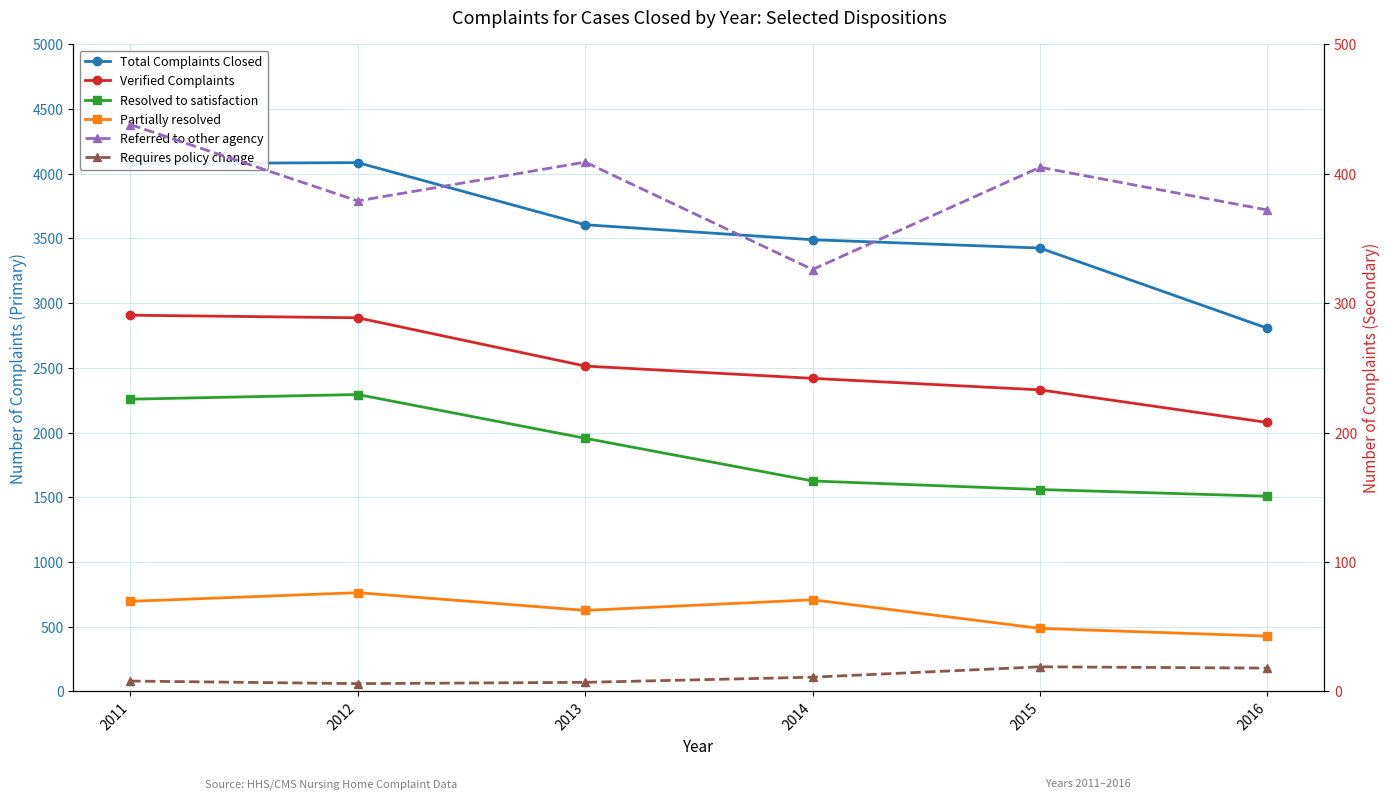

List the labels in order of Partially resolved value, largest first.

2012, 2014, 2011, 2013, 2015, 2016